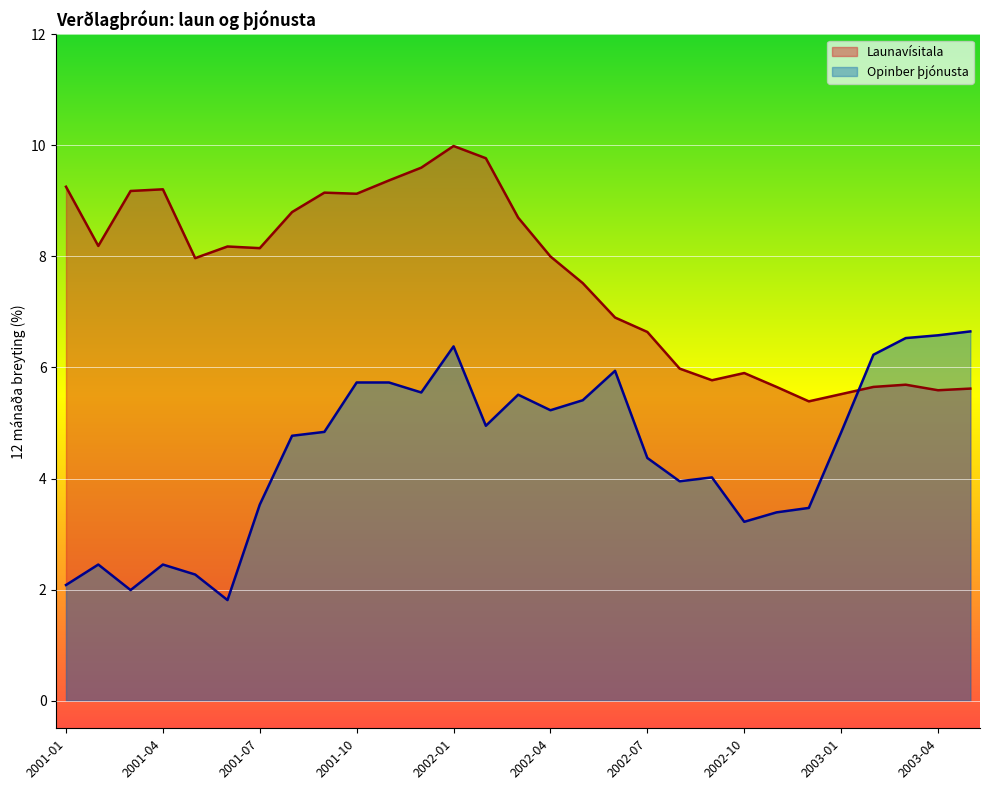

Reading right to left, transcribe all the data shown in this chart.

Launavísitala: 2003-05=5.6	2003-04=5.6	2003-03=5.7	2003-02=5.7	2003-01=5.5	2002-12=5.4	2002-11=5.7	2002-10=5.9	2002-09=5.8	2002-08=6.0	2002-07=6.6	2002-06=6.9	2002-05=7.5	2002-04=8.0	2002-03=8.7	2002-02=9.8	2002-01=10.0	2001-12=9.6	2001-11=9.4	2001-10=9.1	2001-09=9.2	2001-08=8.8	2001-07=8.2	2001-06=8.2	2001-05=8.0	2001-04=9.2	2001-03=9.2	2001-02=8.2	2001-01=9.3
Opinber þjónusta: 2003-05=6.7	2003-04=6.6	2003-03=6.5	2003-02=6.2	2003-01=4.8	2002-12=3.5	2002-11=3.4	2002-10=3.2	2002-09=4.0	2002-08=4.0	2002-07=4.4	2002-06=5.9	2002-05=5.4	2002-04=5.2	2002-03=5.5	2002-02=5.0	2002-01=6.4	2001-12=5.5	2001-11=5.7	2001-10=5.7	2001-09=4.8	2001-08=4.8	2001-07=3.5	2001-06=1.8	2001-05=2.3	2001-04=2.5	2001-03=2.0	2001-02=2.5	2001-01=2.1